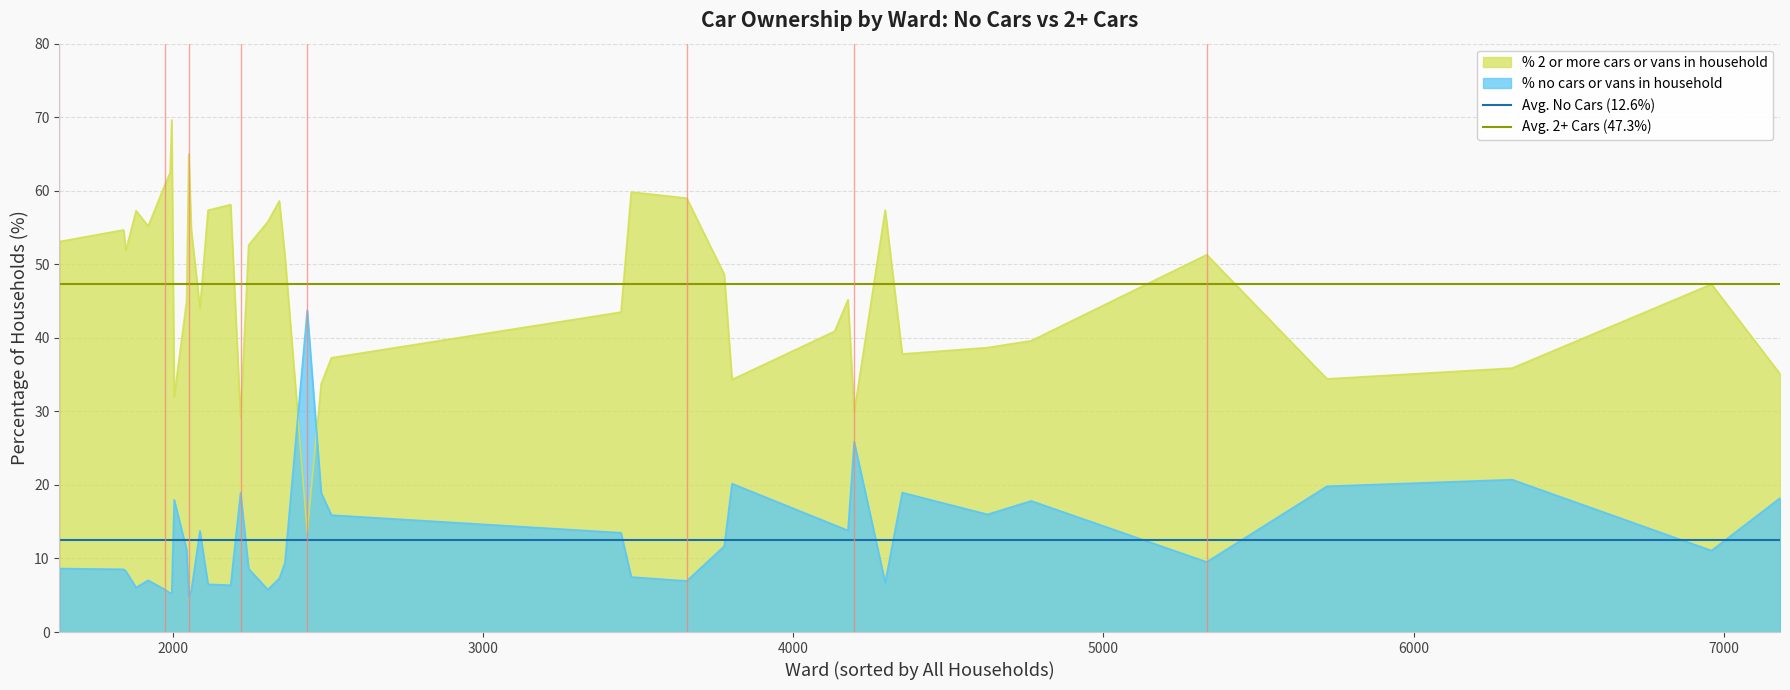

How many times do % 2 or more cars or vans in household and % no cars or vans in household cross each other?

2